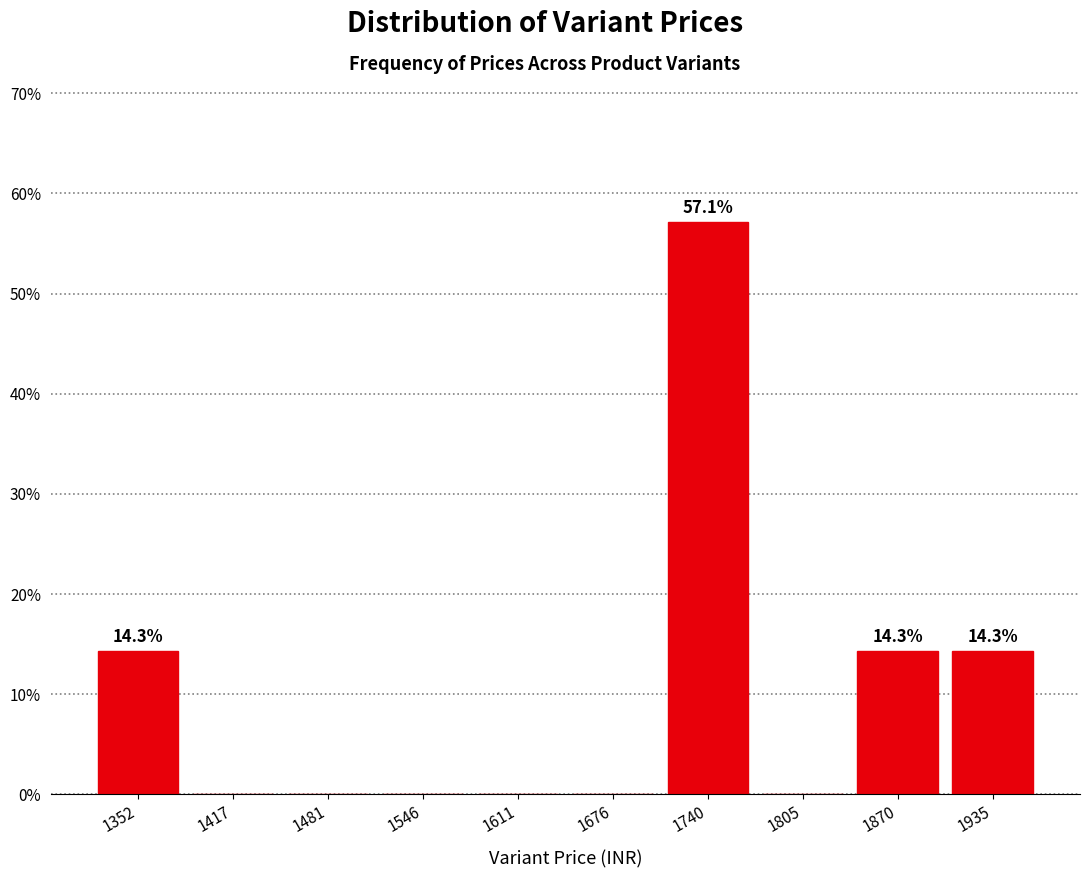

Which range on the x-axis has the tallest bar?

1710 to 1770